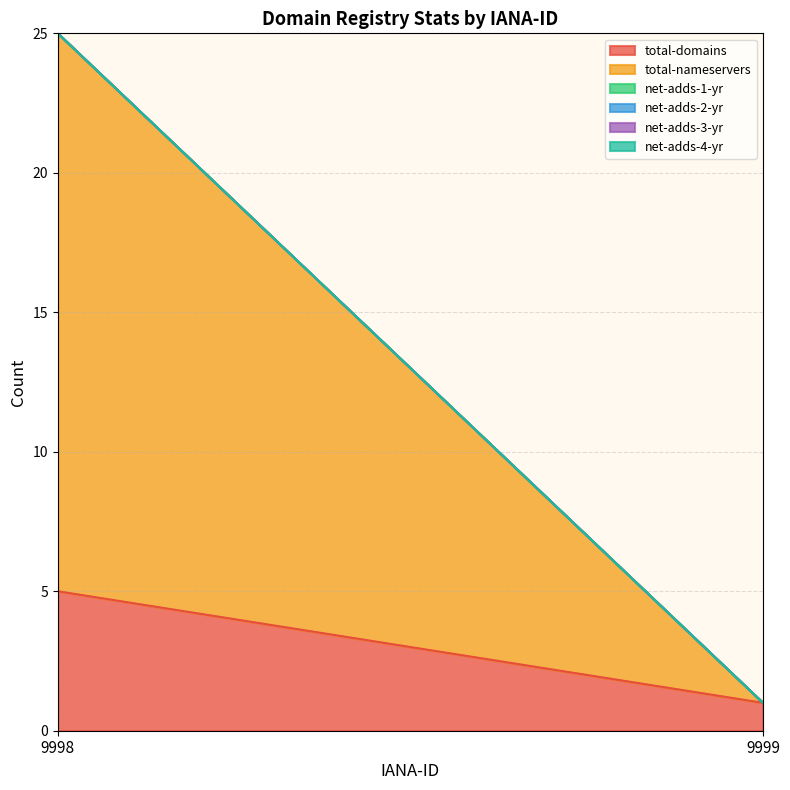

At how many categories does at least one series exceed 8?

1